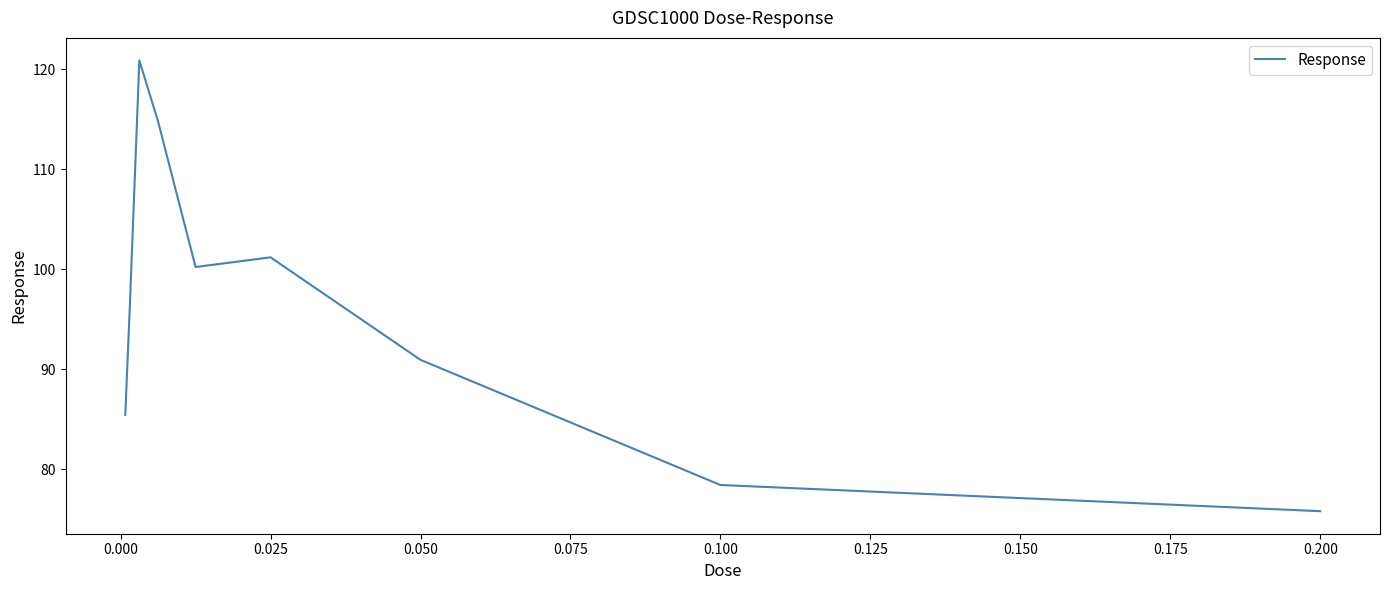

What is the maximum value shown in the chart?

120.9